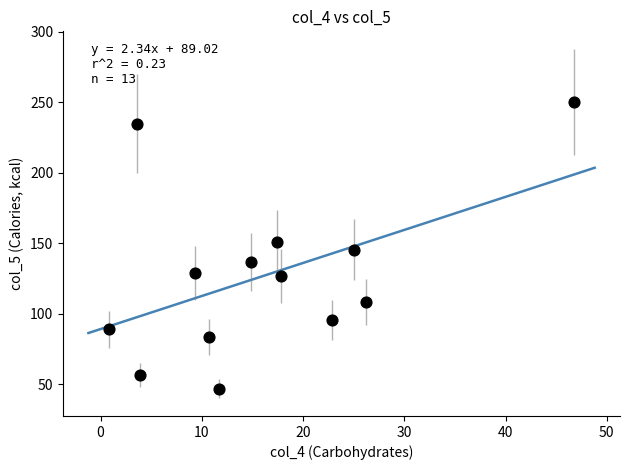

What is the range of X values (max minus min)?

46.0